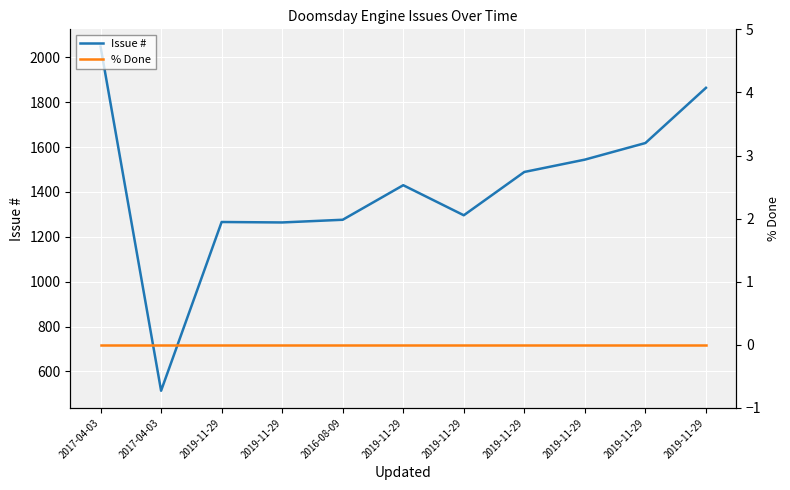

True or false: % Done has a value of 0 at 2019-11-29.

True